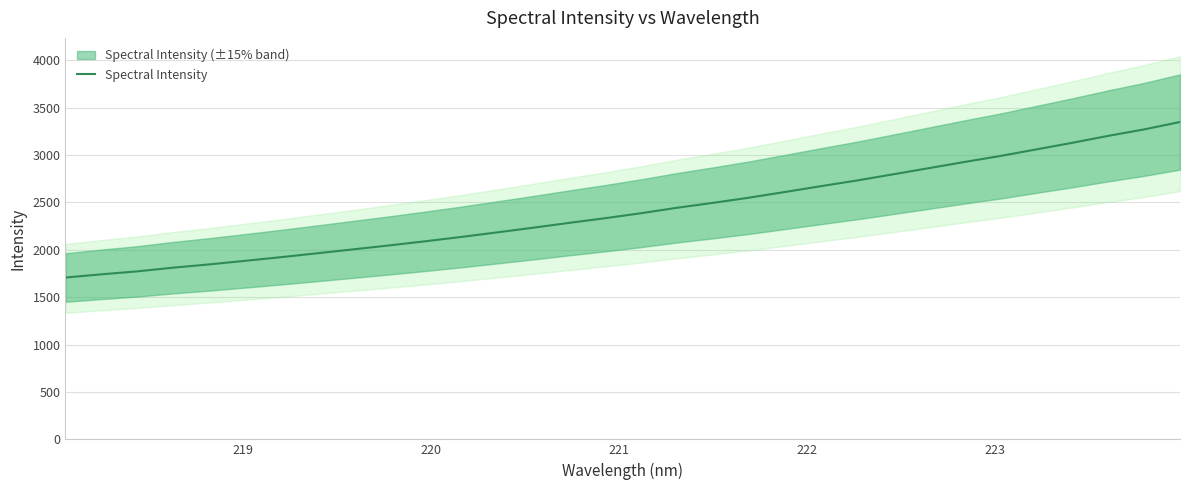

What is the label of the 29th point from the right?

221